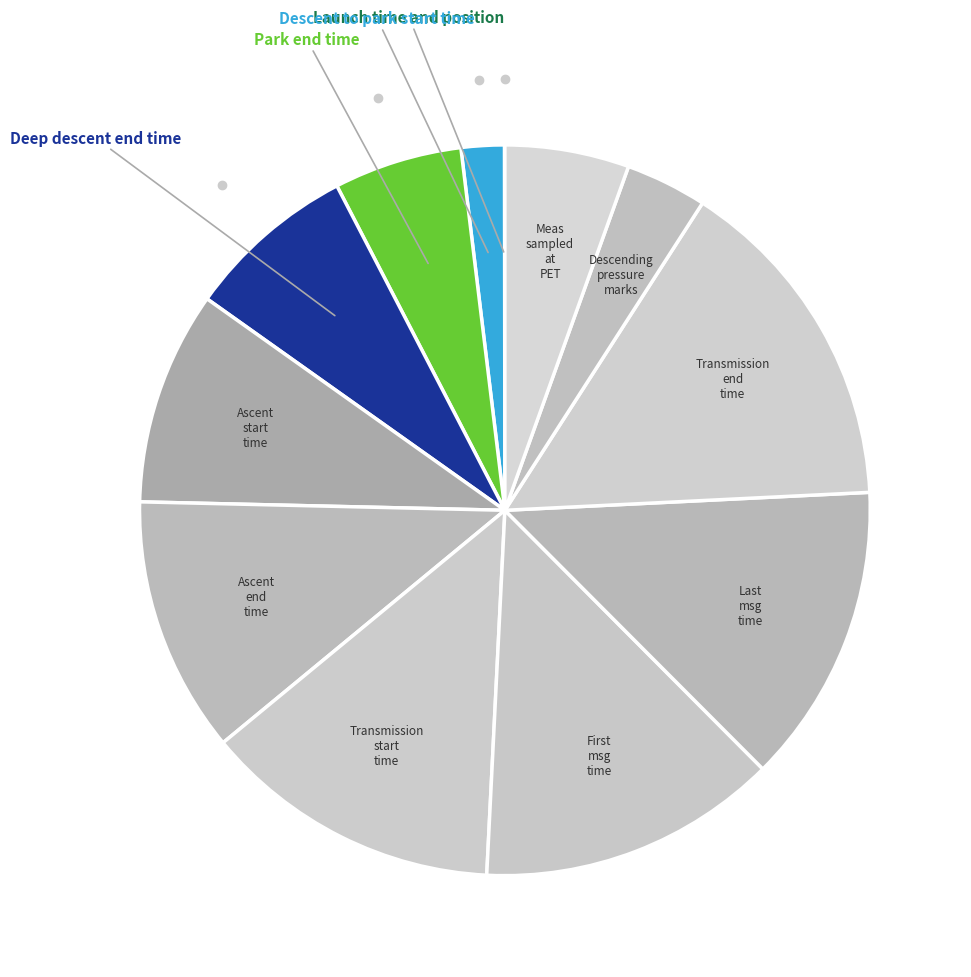

The Descent to park start time slice represents 2% of the pie. True or false?

True